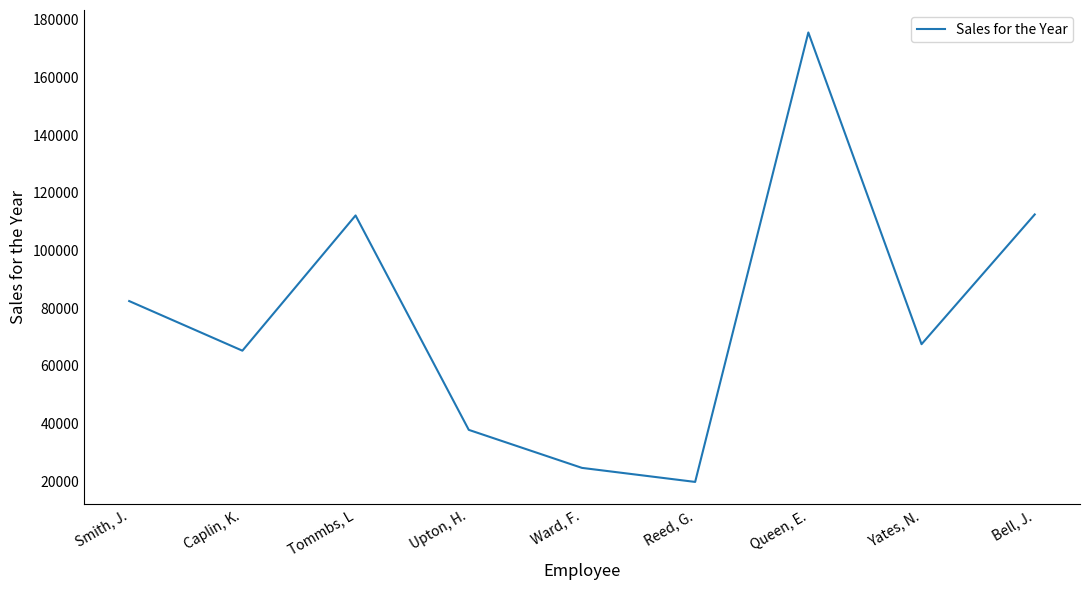

The value at Tommbs, L is 77122. True or false?

False